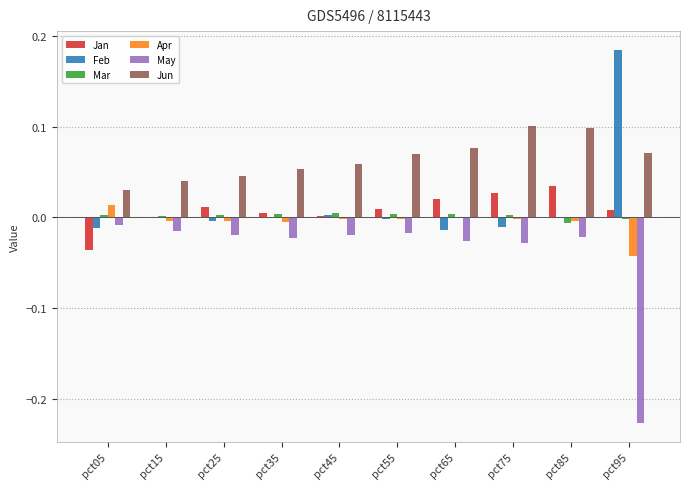

The Mar series shows -0.0 at pct85. True or false?

True